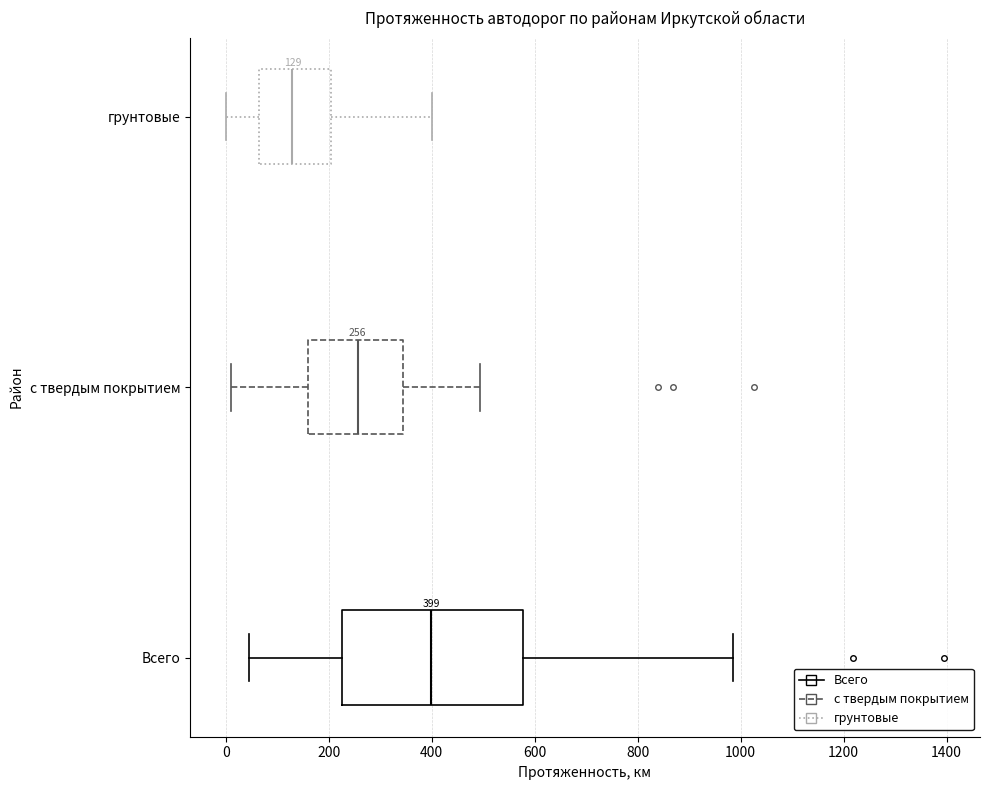

Which box's median line is the furthest to the left?

грунтовые